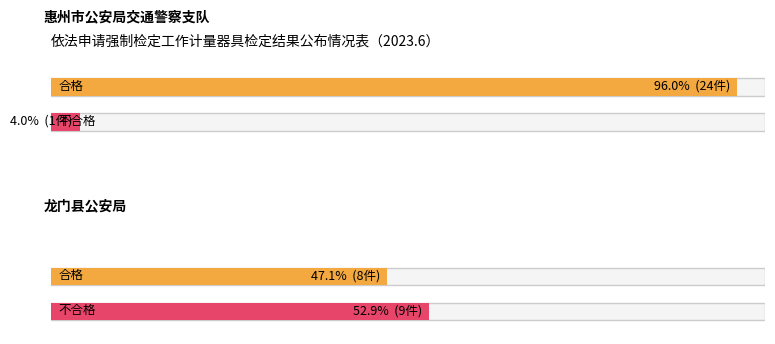

Is the value of 合格 at 惠州市公安局交通警察支队 greater than the value of 不合格 at 龙门县公安局?

Yes